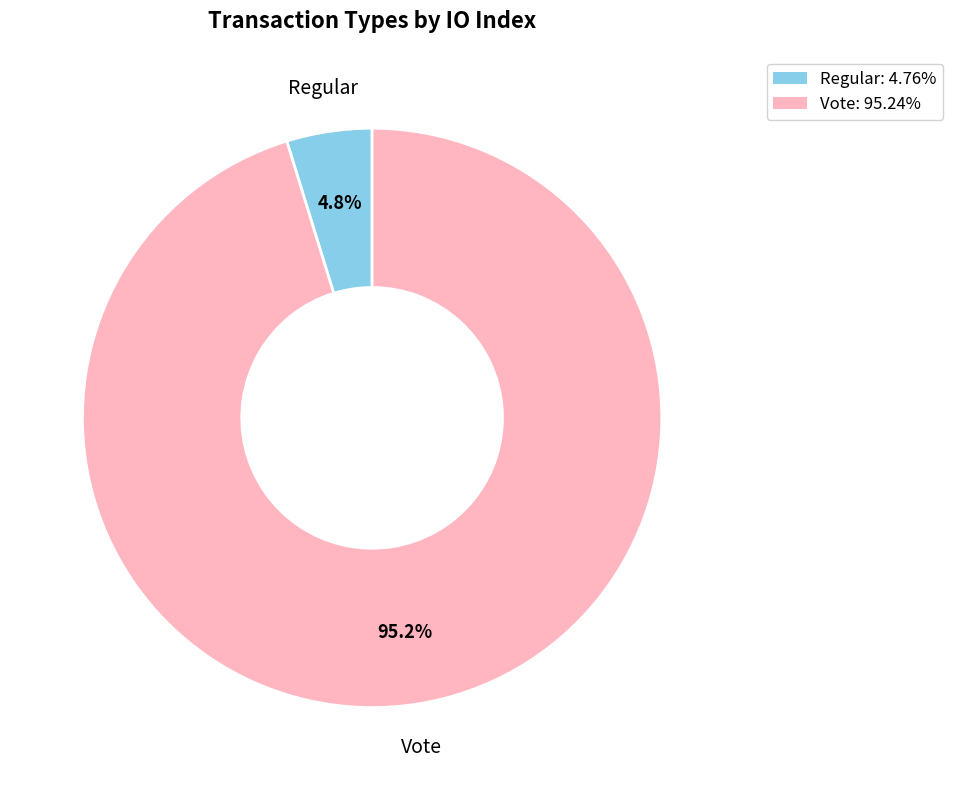

How many segments does this pie chart have?

2